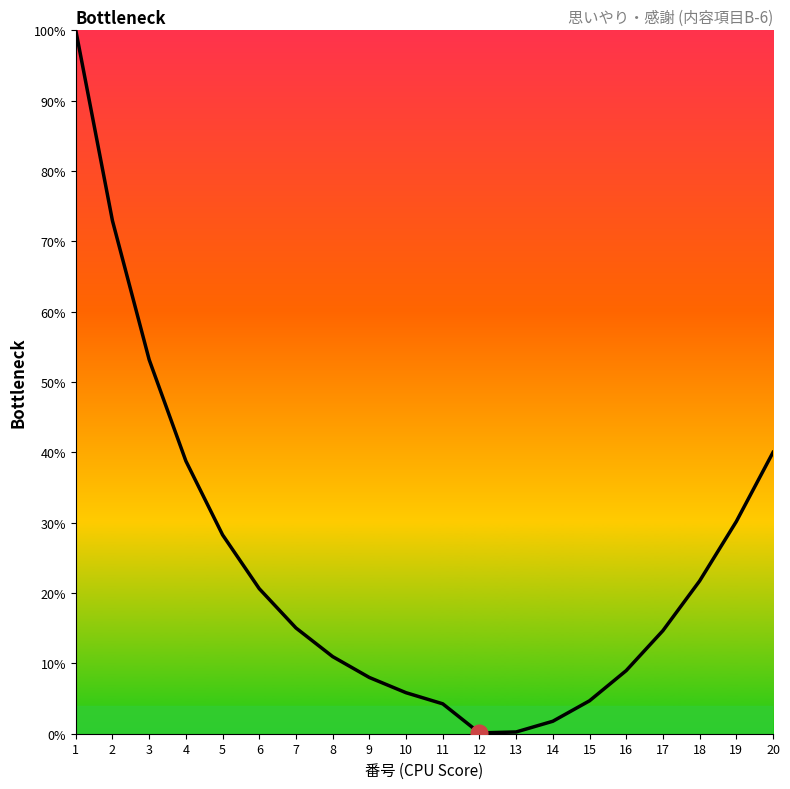

Reading left to right, what are all the values shown in this chart?

1=100.0	2=72.9	3=53.2	4=38.8	5=28.3	6=20.6	7=15.0	8=11.0	9=8.0	10=5.8	11=4.3	12=0.1	13=0.2	14=1.8	15=4.7	16=9.0	17=14.7	18=21.7	19=30.2	20=40.0